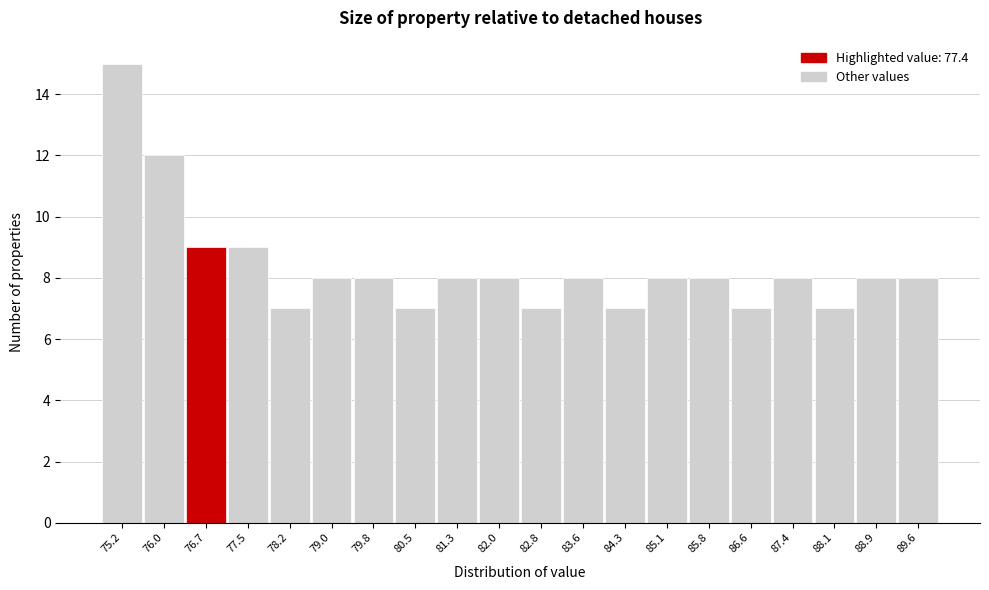

Reading left to right, transcribe all the data shown in this chart.

15	12	9	9	7	8	8	7	8	8	7	8	7	8	8	7	8	7	8	8